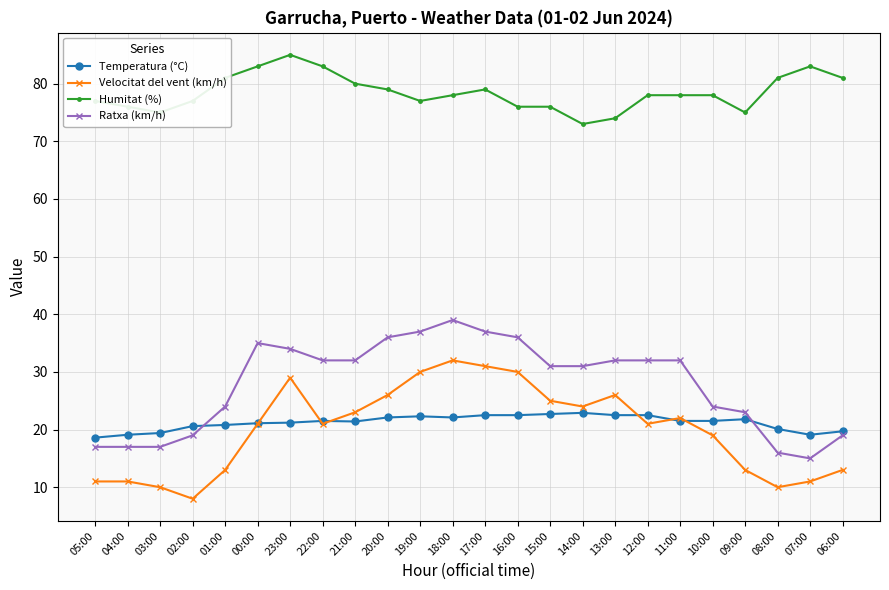

True or false: Velocitat del vent (km/h) and Humitat (%) intersect in this chart.

False